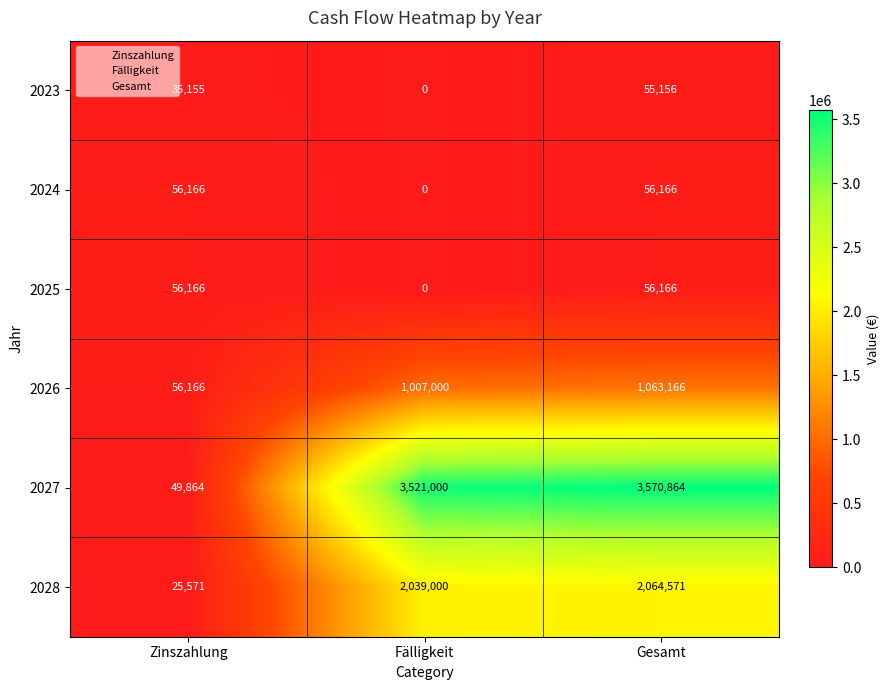

The 2023 series shows 34963 at Fälligkeit. True or false?

False